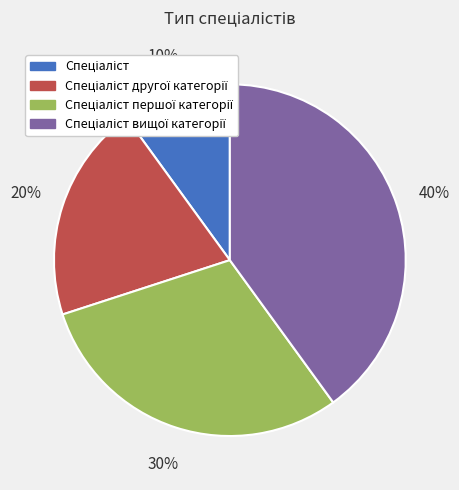

Does any single category account for the majority?

No